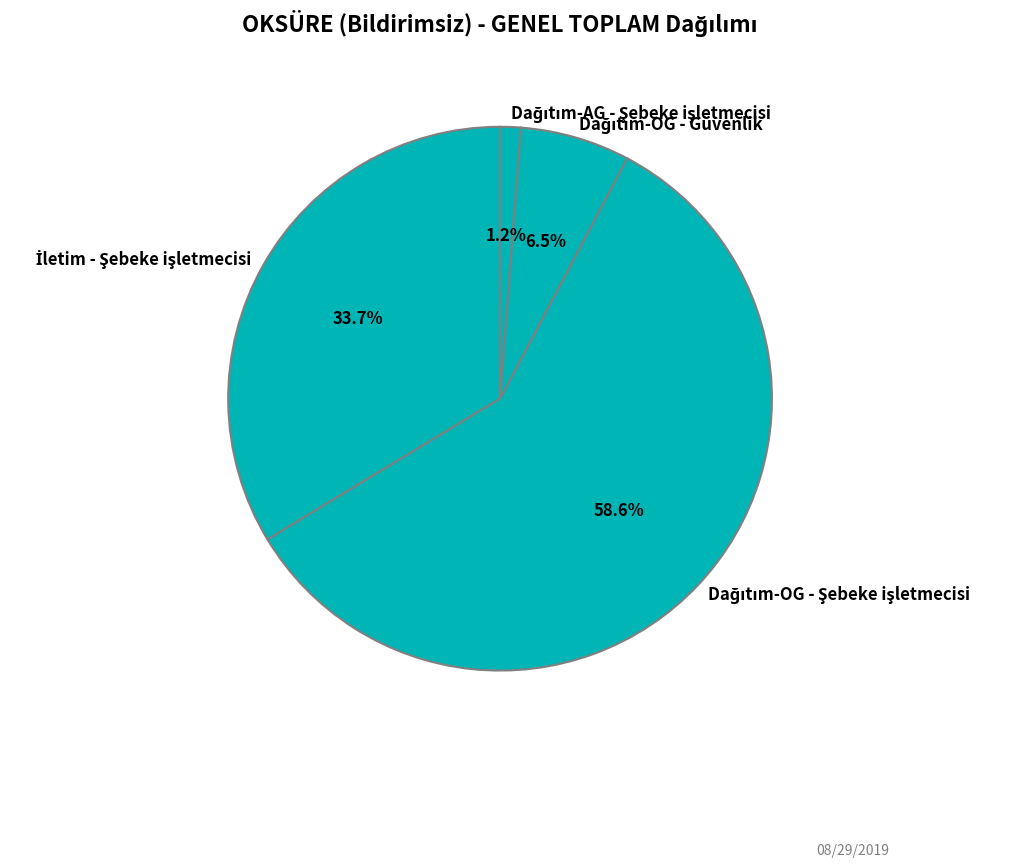

Is there any slice that represents more than half of the pie?

Yes